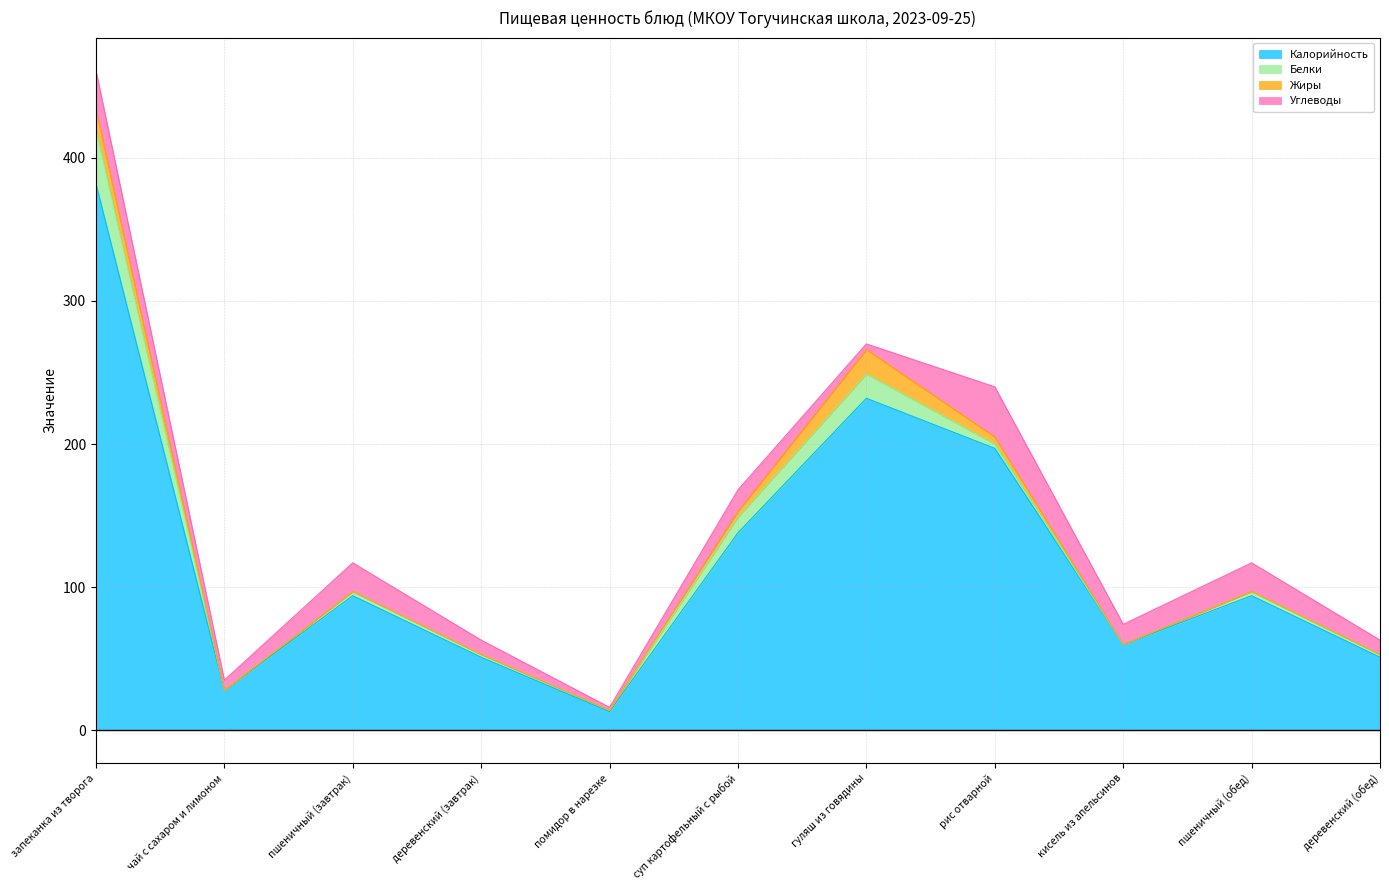

Reading left to right, list all the values displayed in this chart.

Калорийность: 382	28	94	51	13	138	232	197	60	94	51
Белки: 38	0	3	2	1	11	17	3	0	3	2
Жиры: 14	0	0	0	0	4	17	5	0	0	0
Углеводы: 27	7	20	10	2	15	4	35	14	20	10